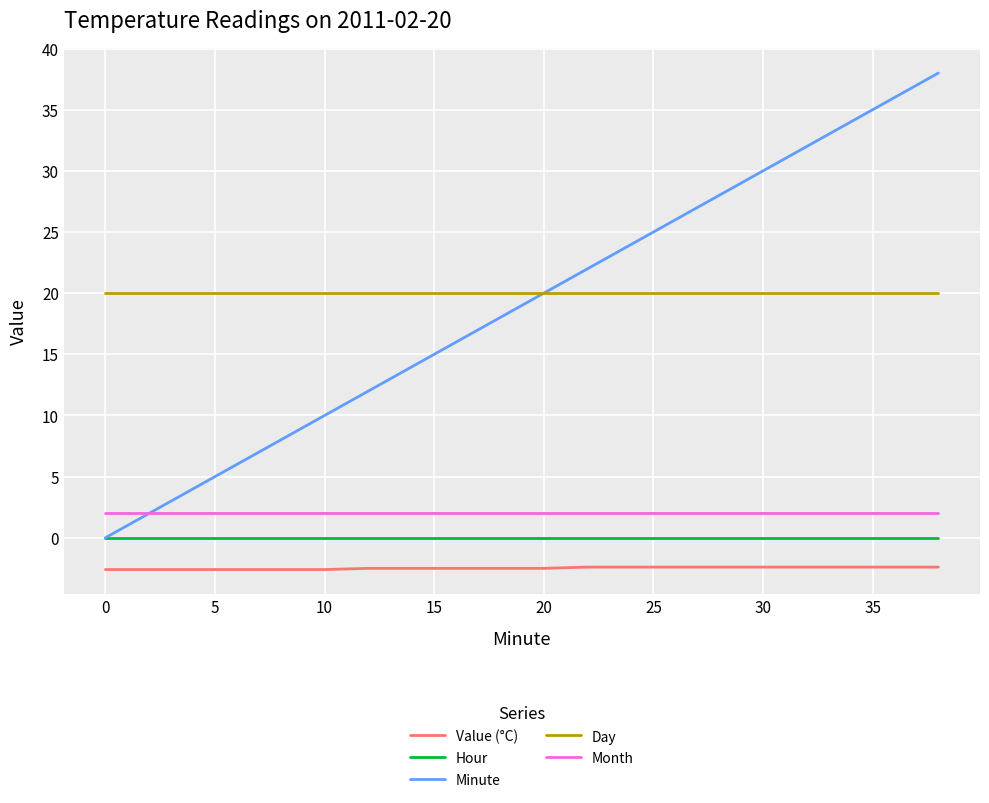

What is the difference between the maximum and minimum values in the Minute series?

38.0